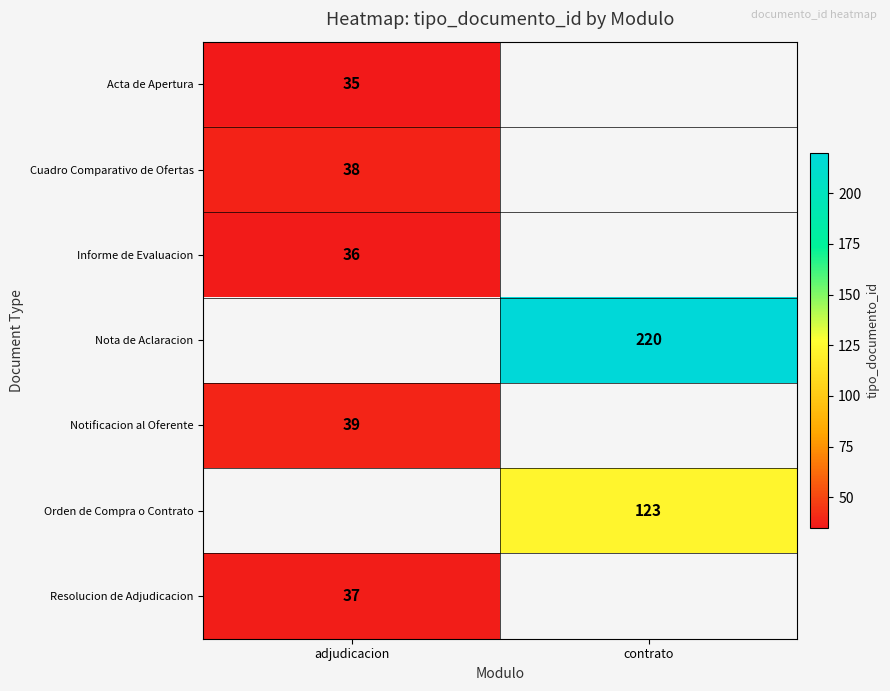

Is the value of Nota de Aclaracion at contrato greater than the value of Cuadro Comparativo de Ofertas at adjudicacion?

Yes